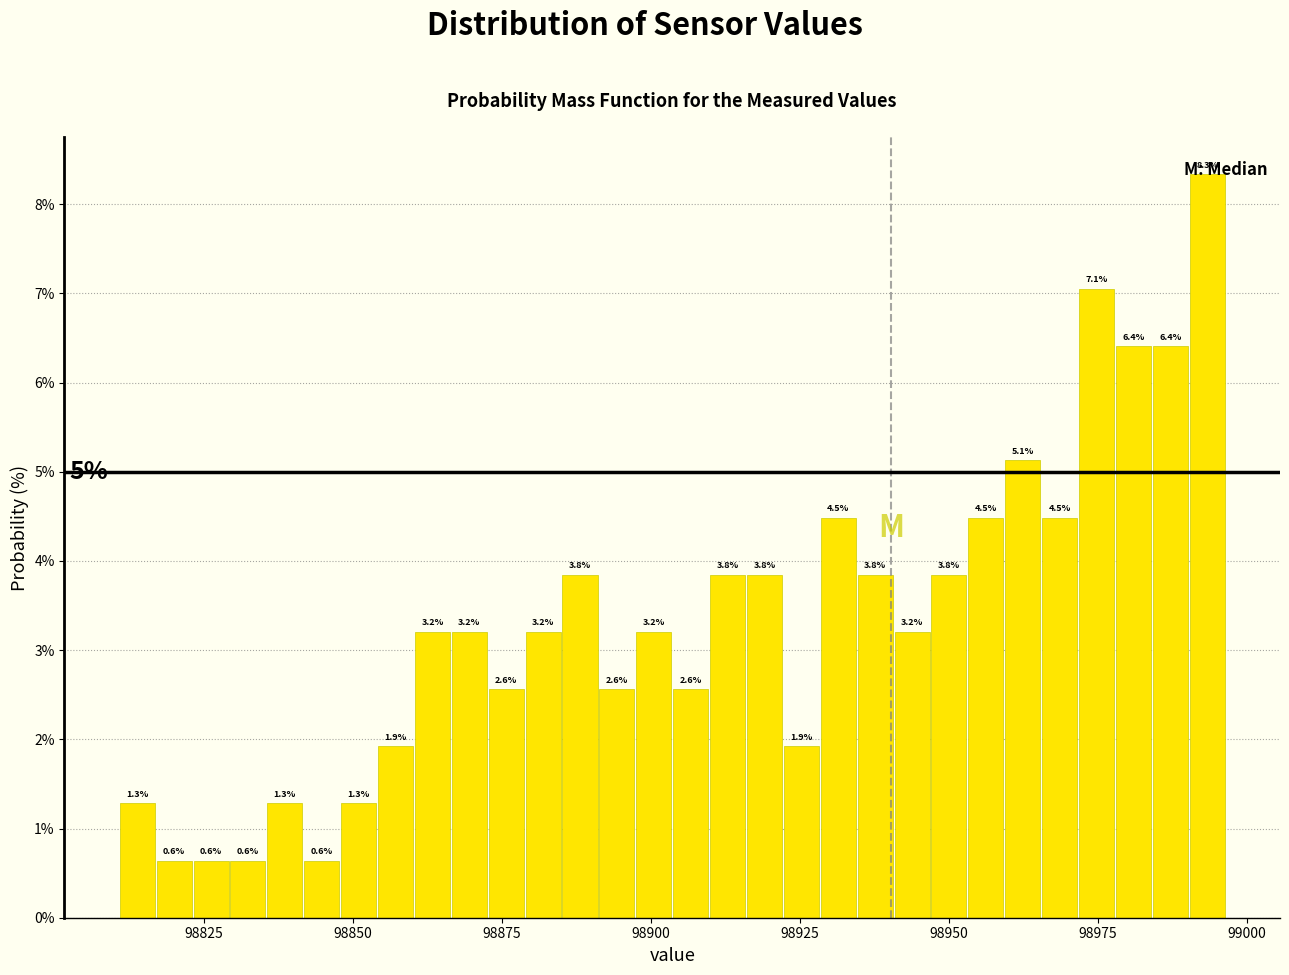

Around what value on the x-axis is the tallest bar? Give the approximate position of its centre, as read against the axis.

98995